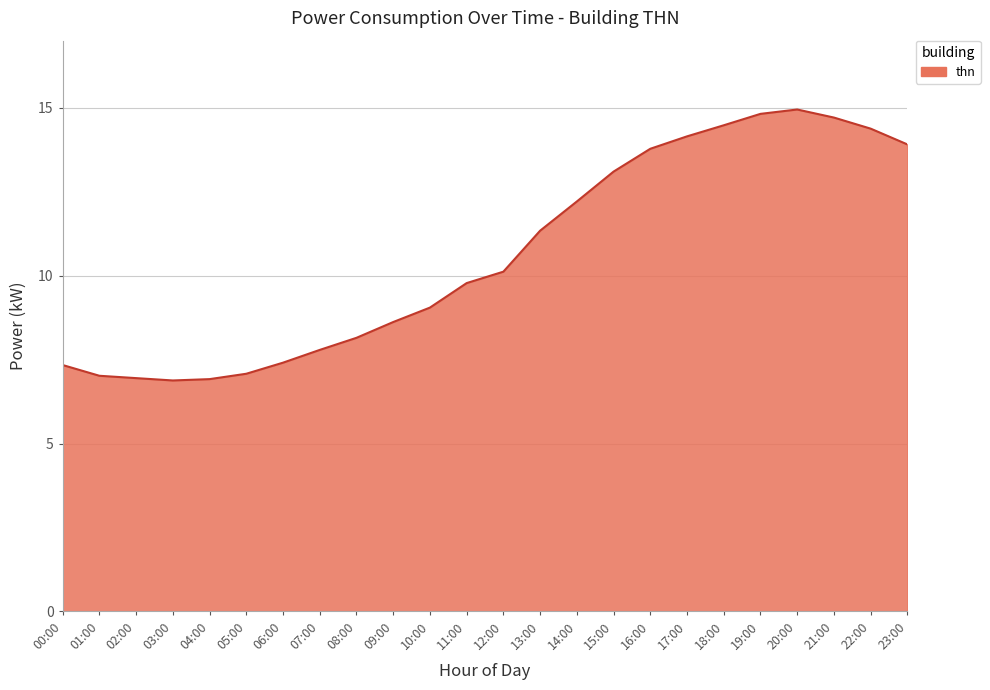

True or false: the data shows 7.1 at 05:00.

True